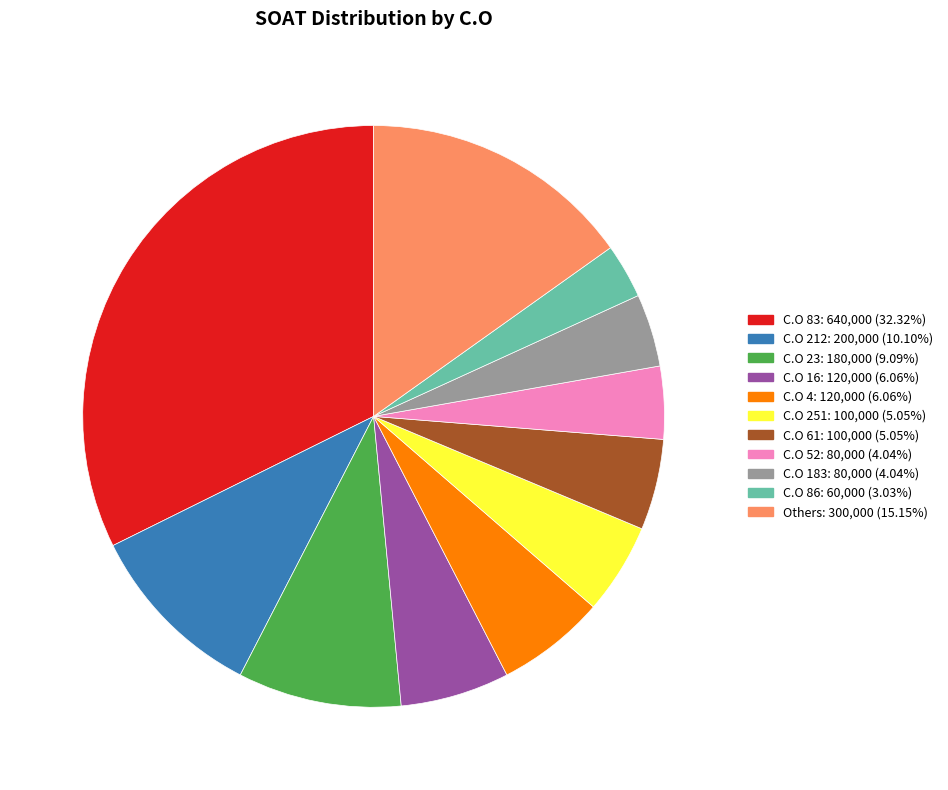

How many segments does this pie chart have?

11